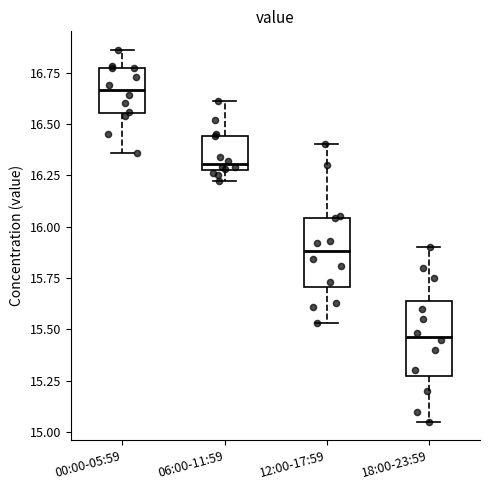

Reading left to right, read every box against the y-axis: the position of its median line, the range the box covers, and the ends of its whiskers. The values are not printed on the chart, so give them approximately, as read against the axis.

00:00-05:59: median 16.65, box 16.55 to 16.75, whiskers 16.35 to 16.85
06:00-11:59: median 16.30 (just above the box's lower edge), box 16.30 to 16.45, whiskers 16.20 to 16.60
12:00-17:59: median 15.90, box 15.70 to 16.05, whiskers 15.55 to 16.40
18:00-23:59: median 15.45, box 15.30 to 15.65, whiskers 15.05 to 15.90